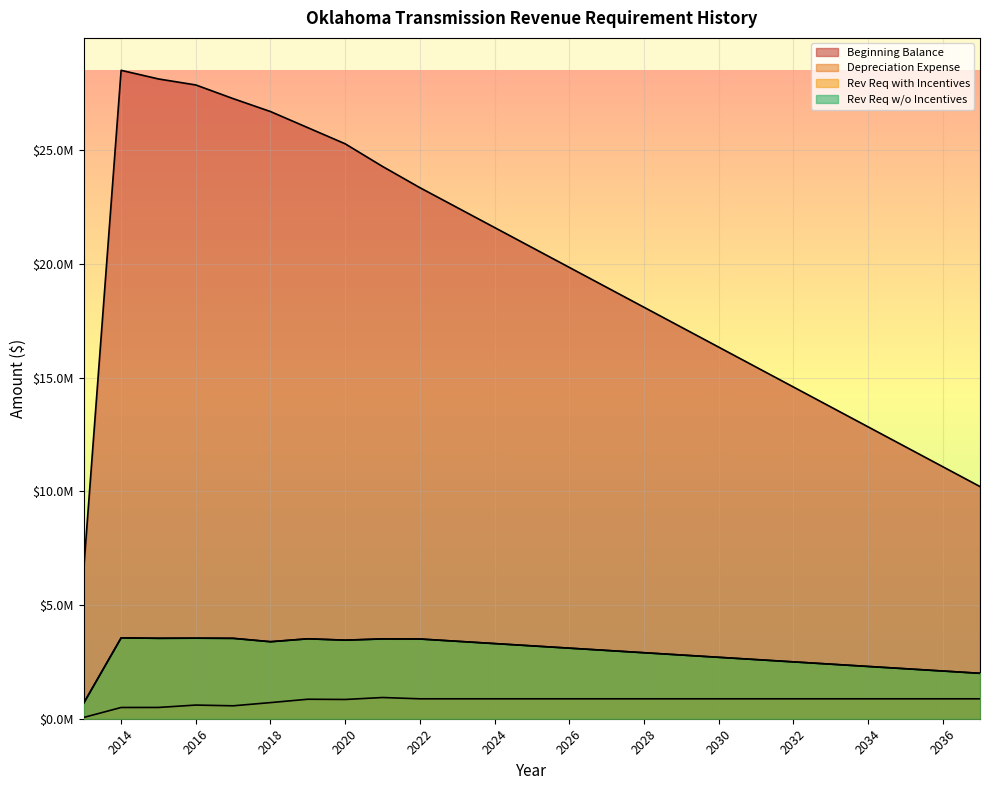

In Rev Req with Incentives, how many points are higher than both neighbors (excluding endpoints)?

4